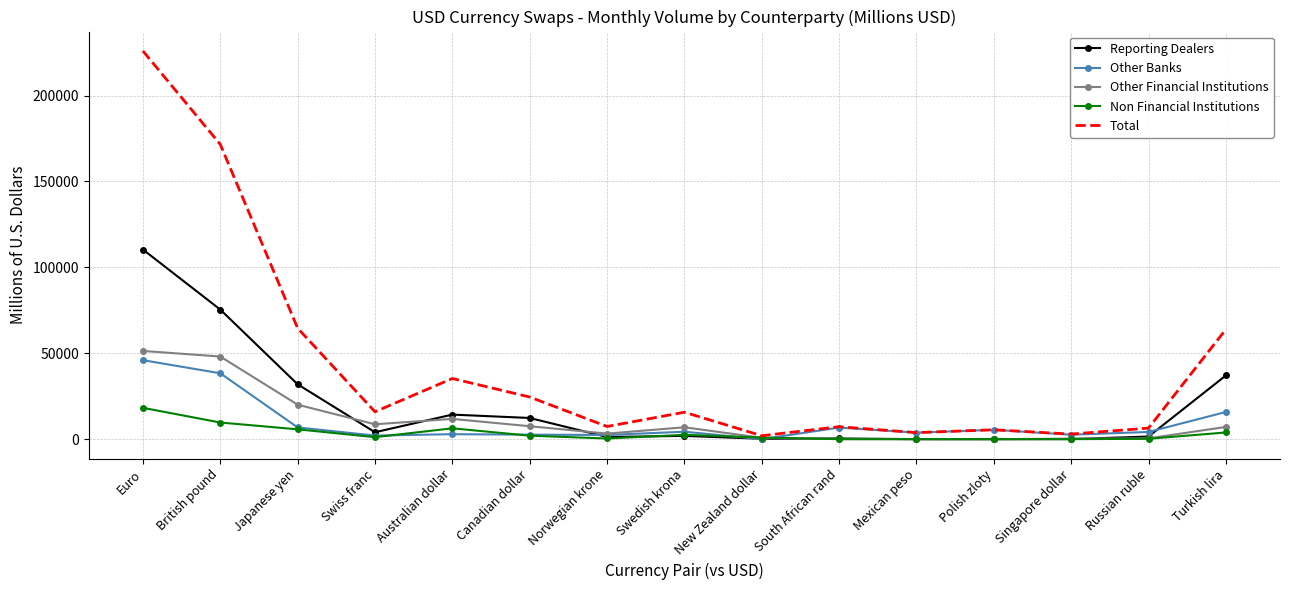

At which label is Reporting Dealers closest to 55191?

Turkish lira